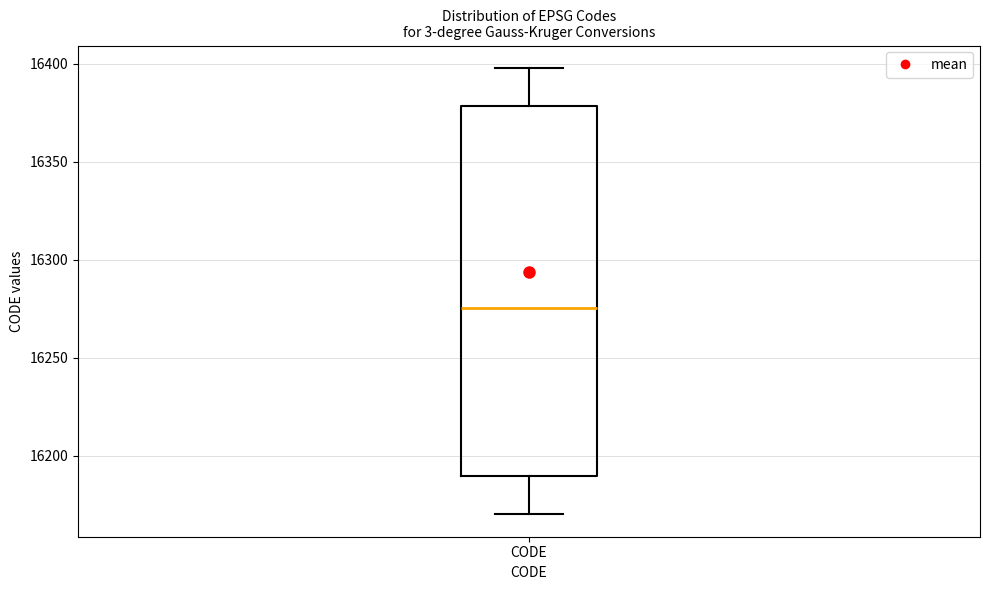

Where is the upper edge of the box for CODE on the y-axis? The values are not printed on the chart, so give them approximately, as read against the axis.

16380